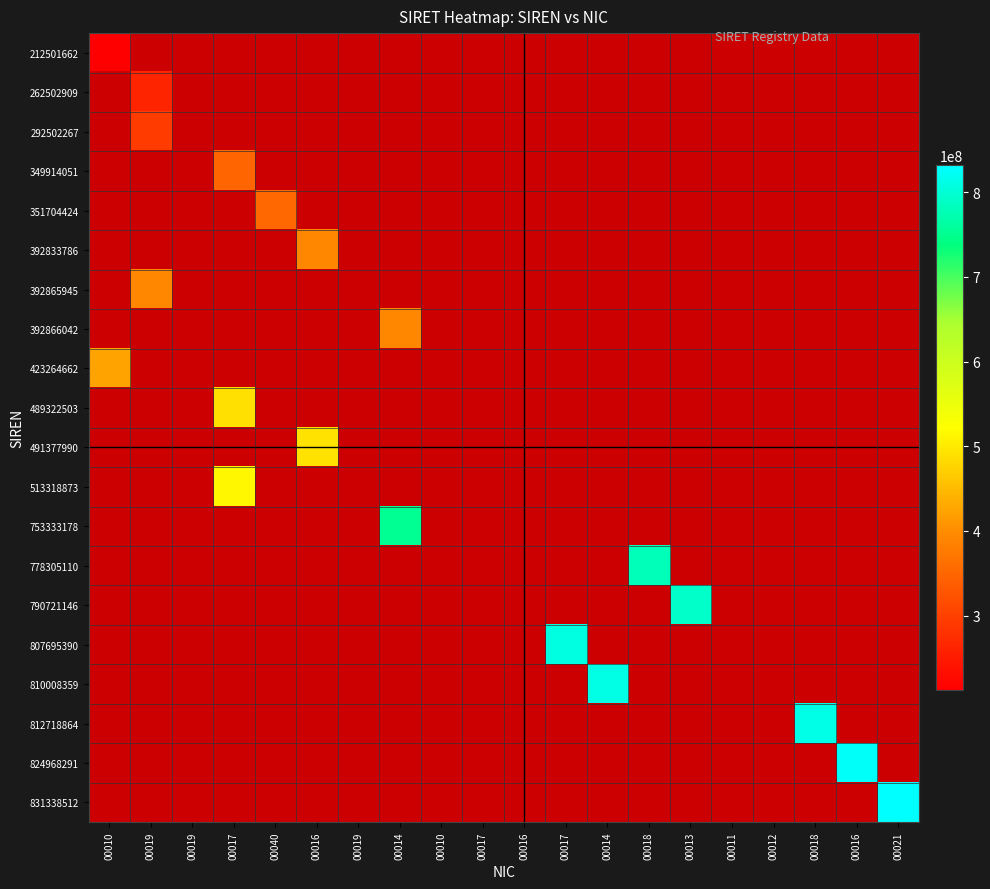

Rank the categories by 262502909 value from lowest to highest.

00010, 00019, 00019, 00017, 00040, 00016, 00019, 00014, 00010, 00017, 00016, 00017, 00014, 00018, 00013, 00011, 00012, 00018, 00016, 00021